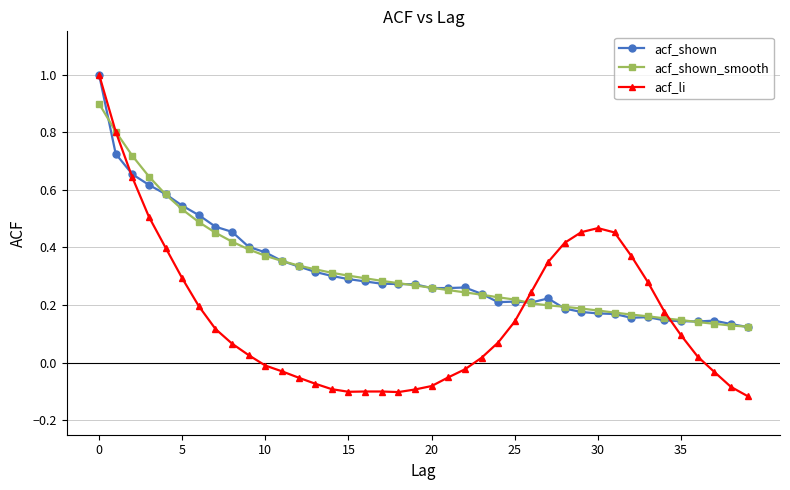

What is the maximum value for acf_shown?

1.0